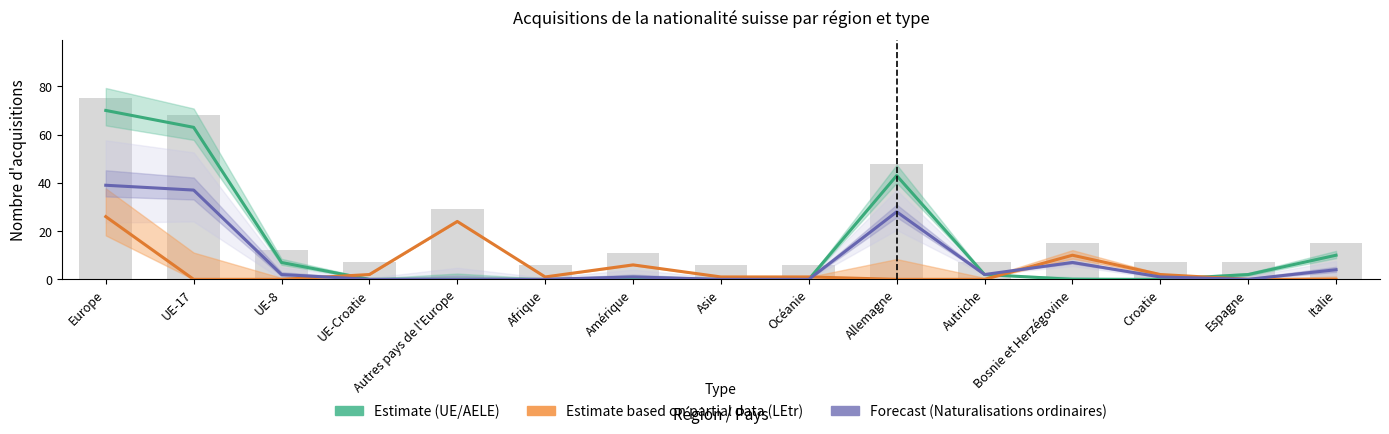

True or false: Forecast (Naturalisations ordinaires) has a value of -25 at Espagne.

False